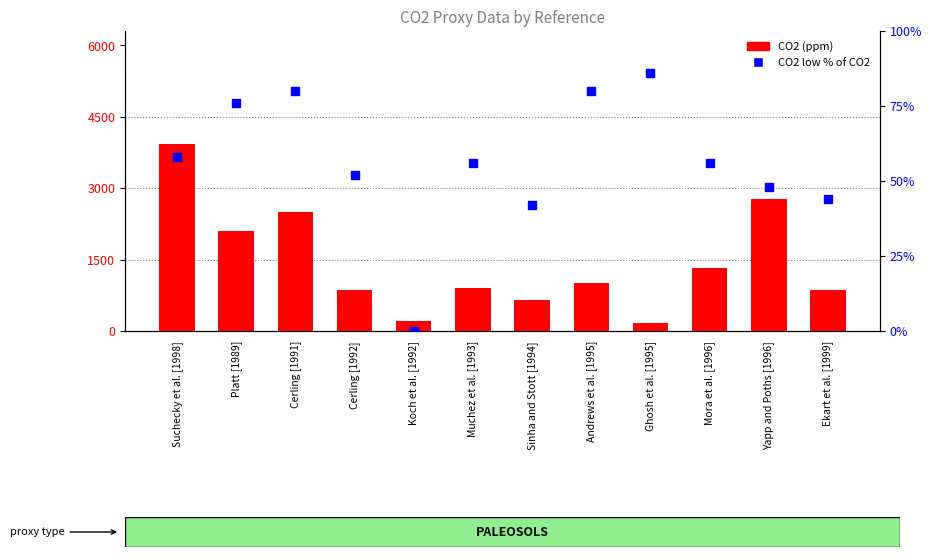

Is the value of CO2 low % of CO2 at Cerling [1992] greater than the value of CO2 (ppm) at Koch et al. [1992]?

No